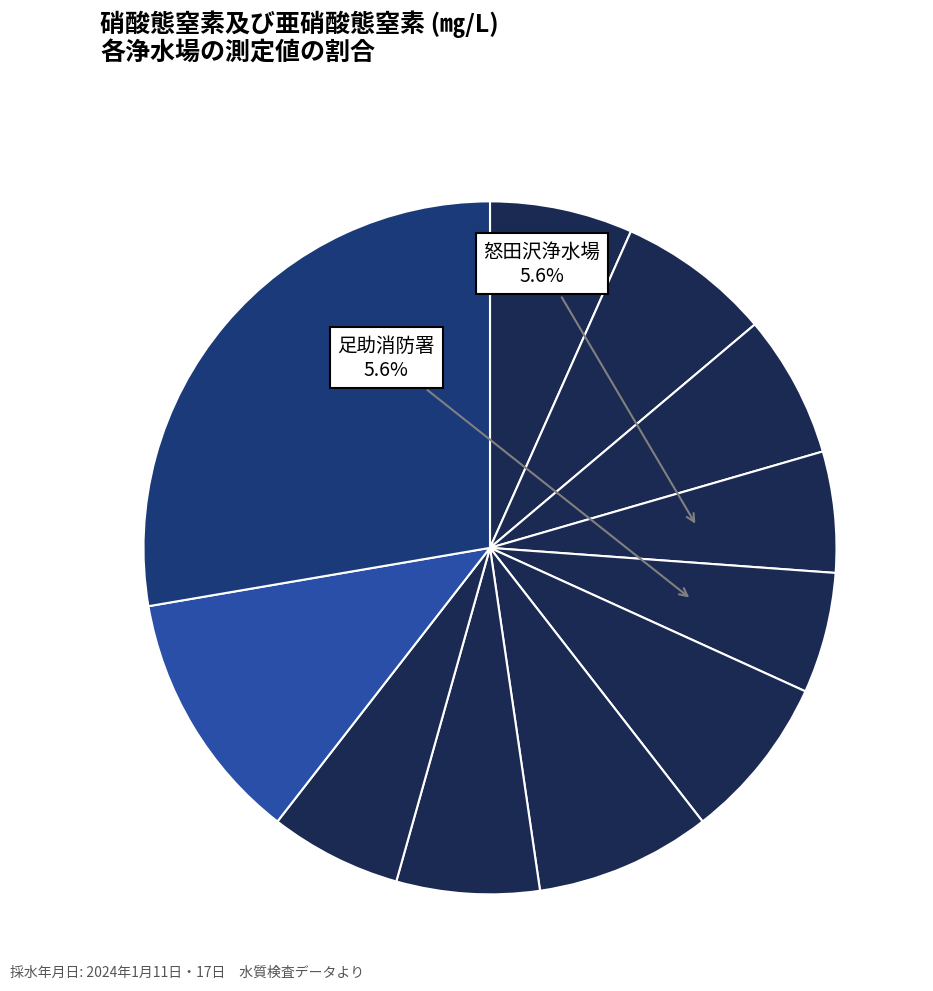

How many segments does this pie chart have?

11